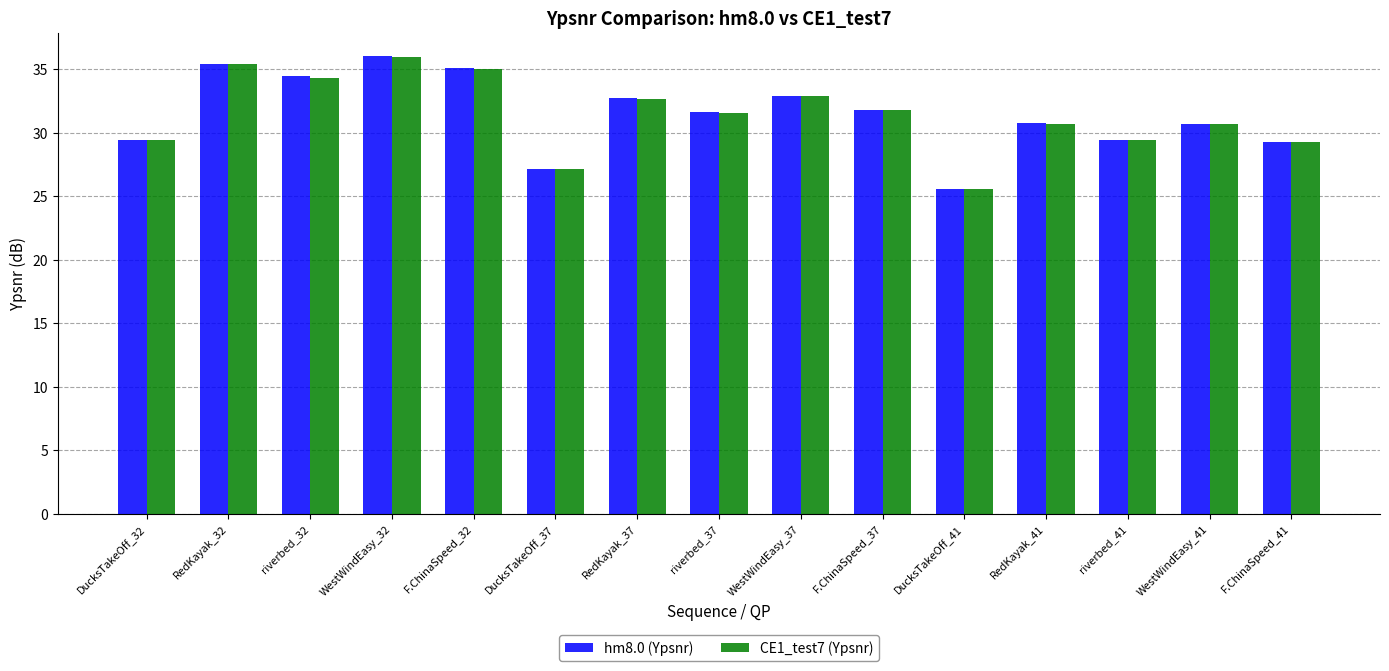

What is the average value of the CE1_test7 (Ypsnr) series?

31.4